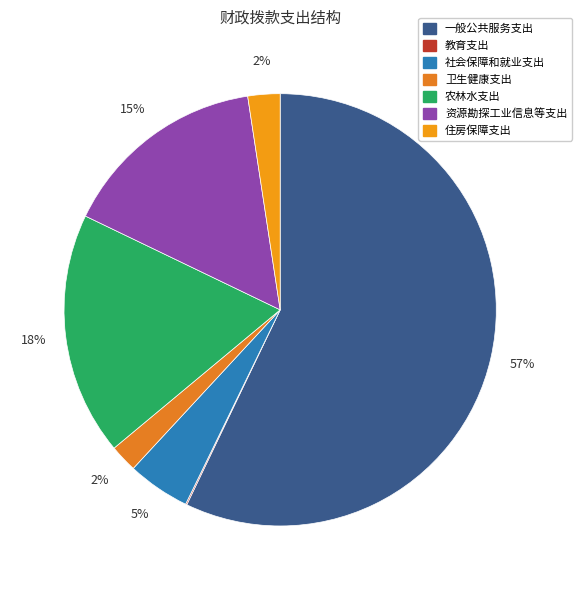

How many segments does this pie chart have?

7